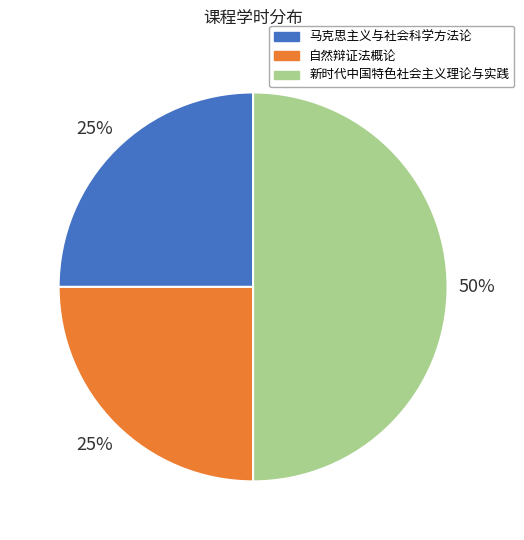

How many segments does this pie chart have?

3